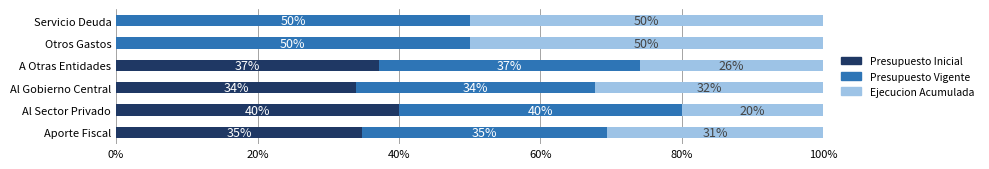

Is it true that Presupuesto Inicial equals 37.2 at A Otras Entidades?

True